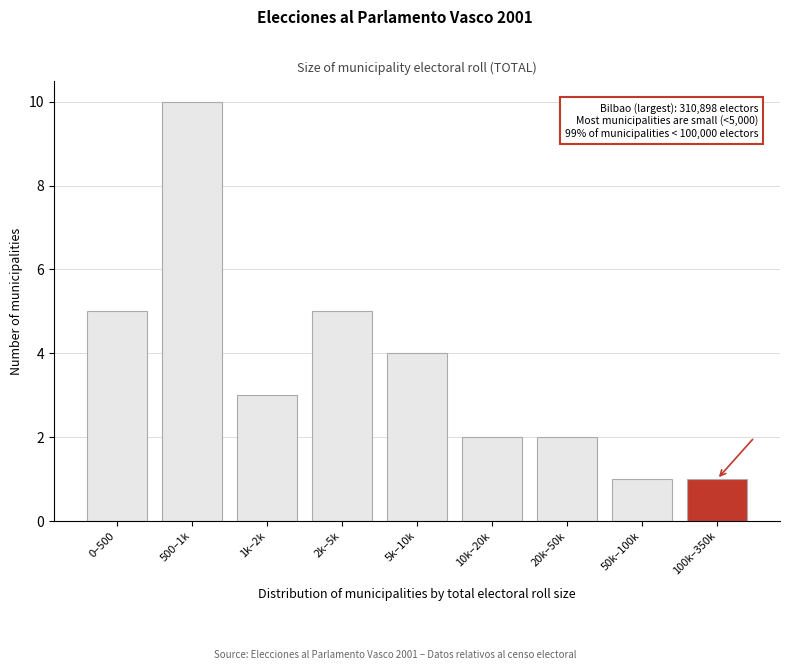

Reading left to right, transcribe all the data shown in this chart.

0–500=5	500–1k=10	1k–2k=3	2k–5k=5	5k–10k=4	10k–20k=2	20k–50k=2	50k–100k=1	100k–350k=1